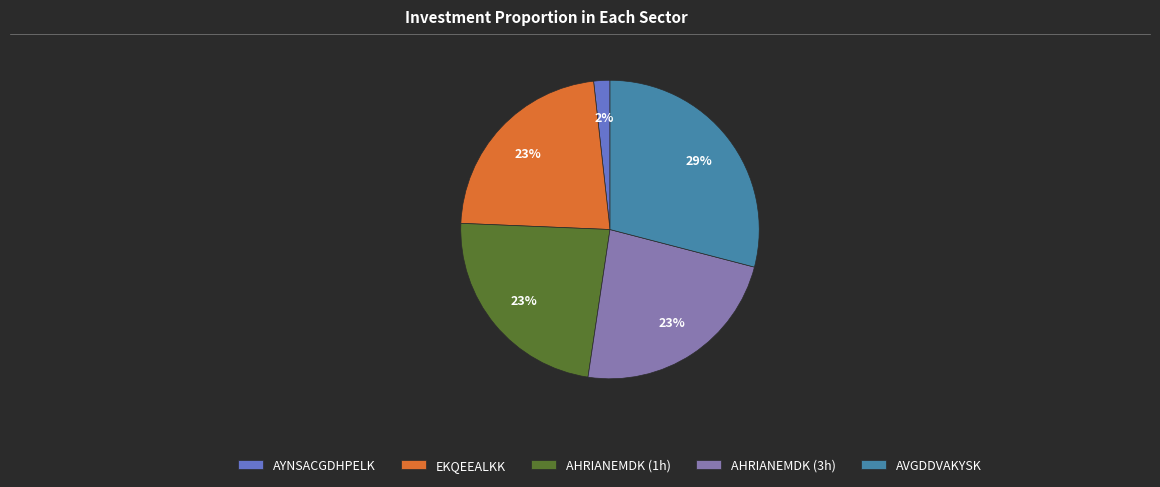

What percentage is the EKQEEALKK slice, to the nearest percent?

23%